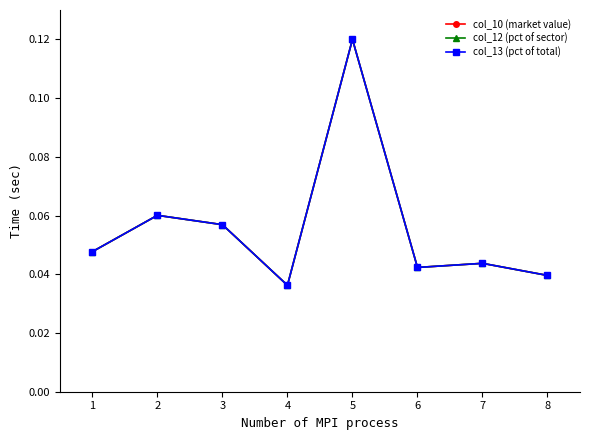

What is the difference between the maximum and minimum values in the col_12 (pct of sector) series?

0.1